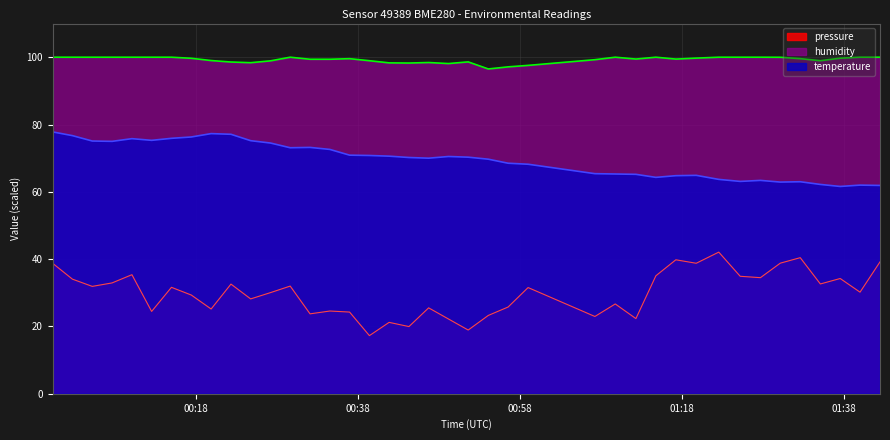

What are all the series names shown in the legend?

pressure, humidity, temperature